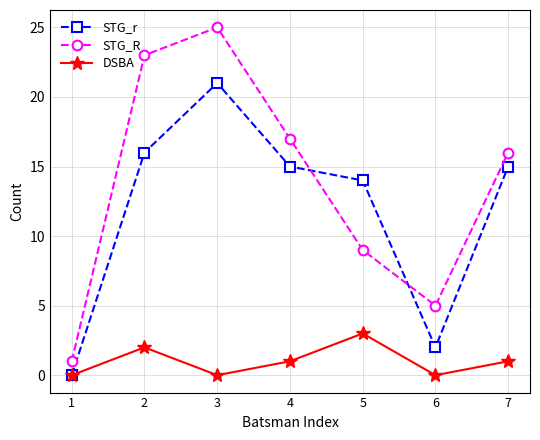

Where is STG_R nearest to the value 13?

7